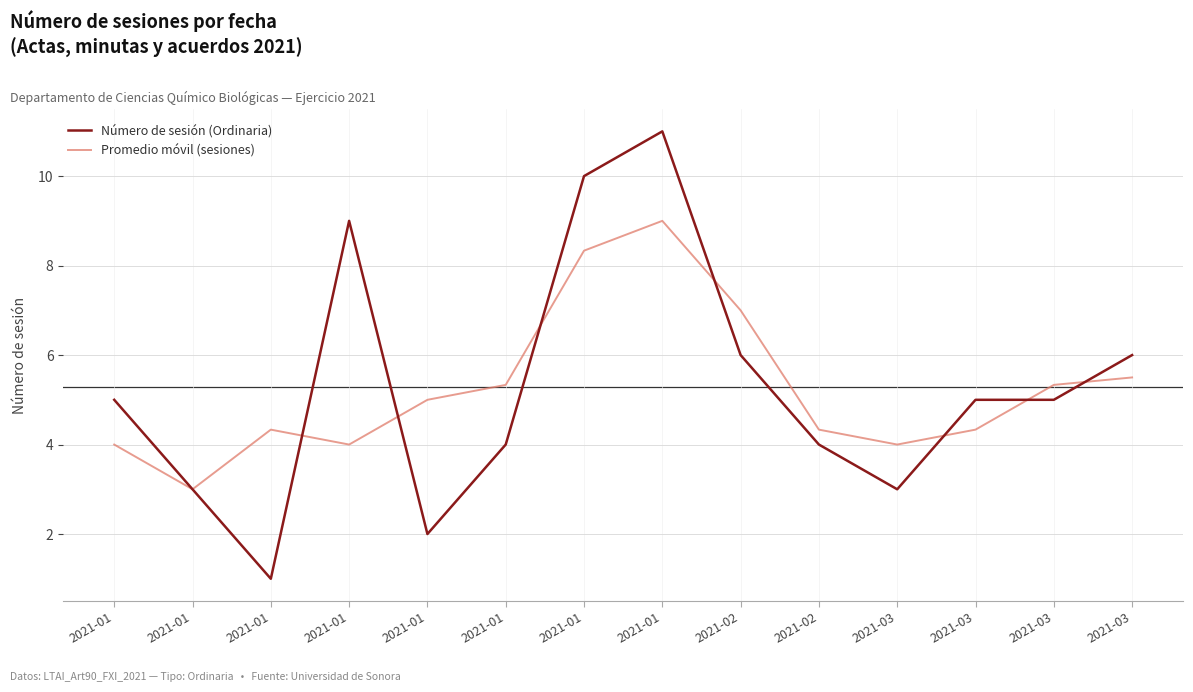

What are all the series names shown in the legend?

Número de sesión (Ordinaria), Promedio móvil (sesiones)